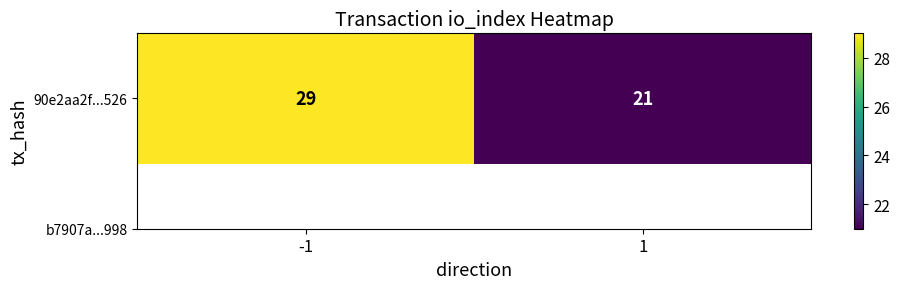

The value at 1 is 21. True or false?

True